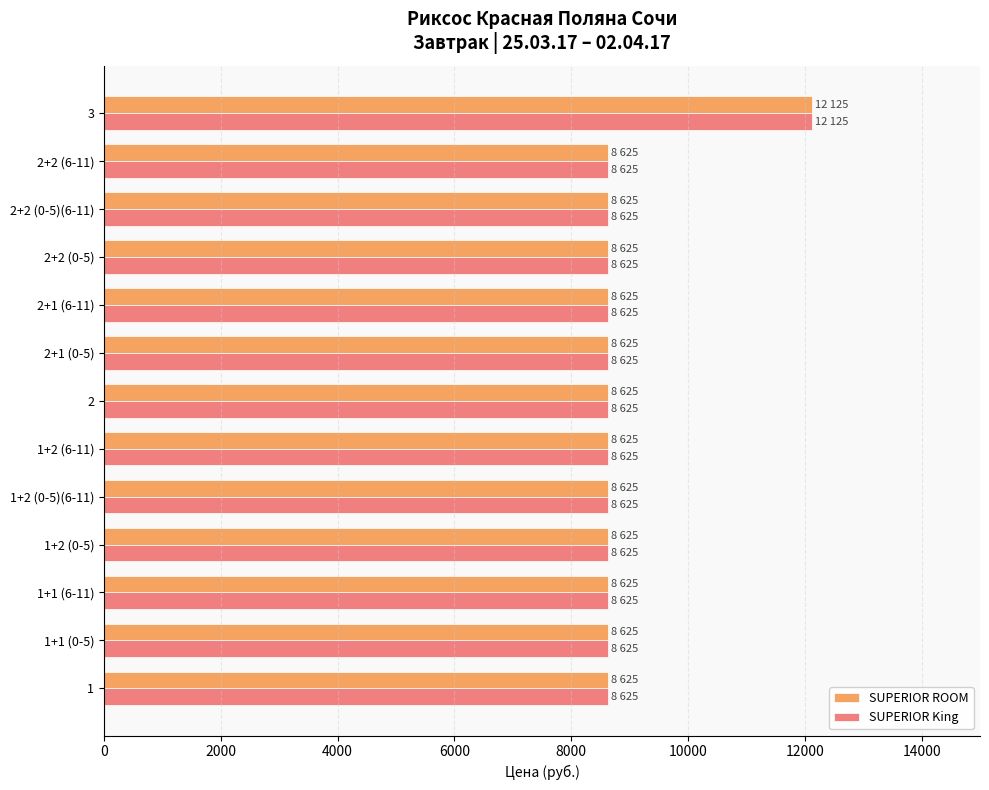

What is the total value across all series at 1+1 (0-5)?

17250